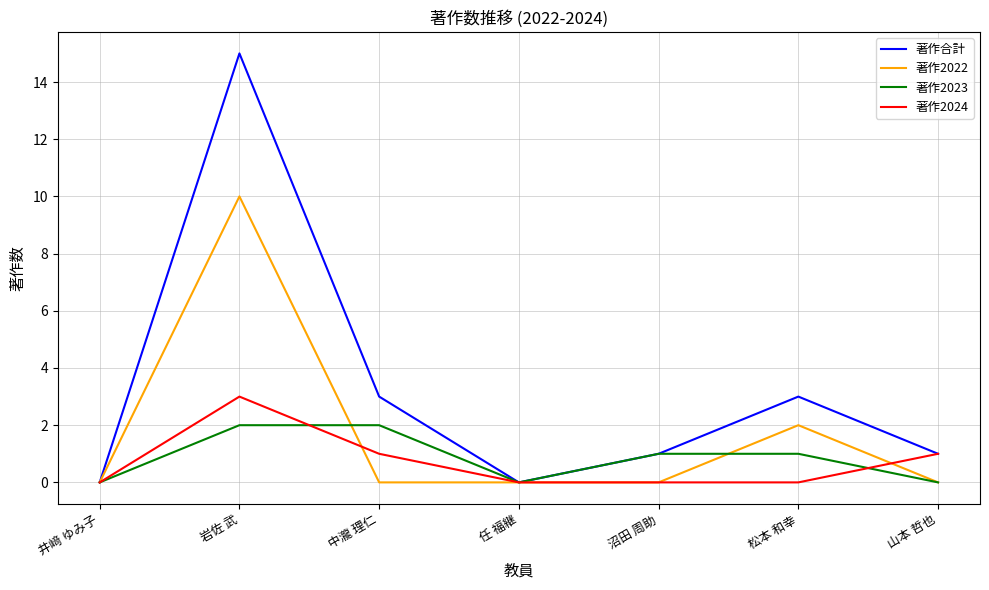

How many lines are shown in the chart?

4